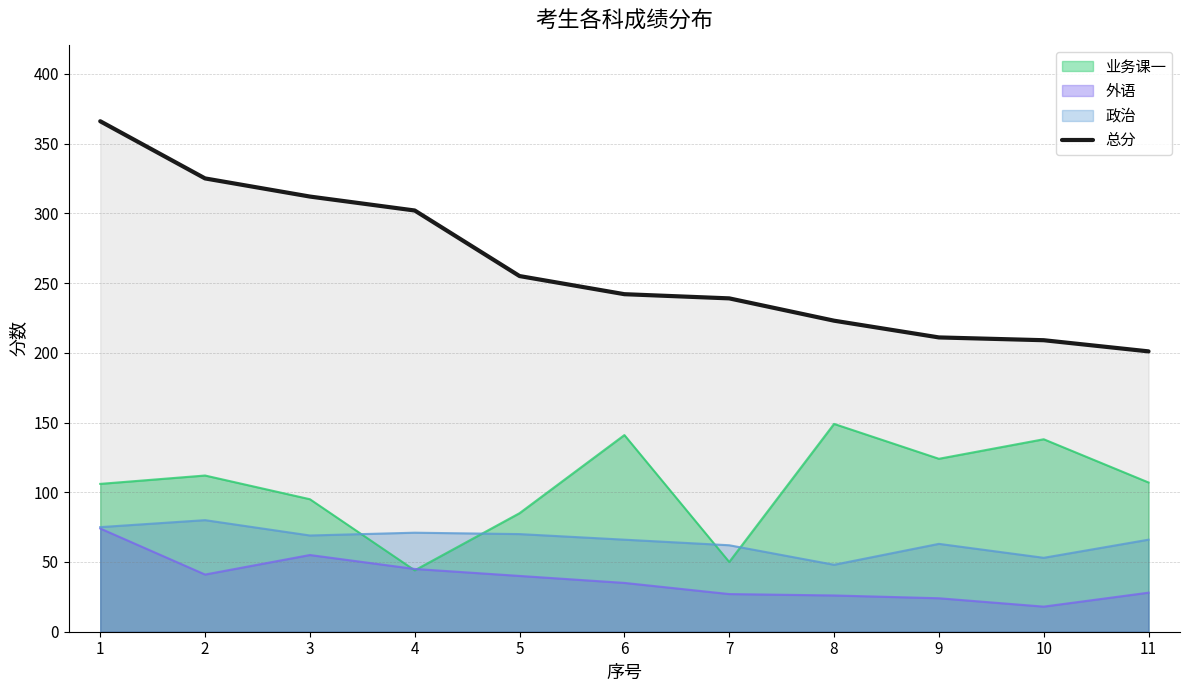

At which label does the data first exceed 242?

1